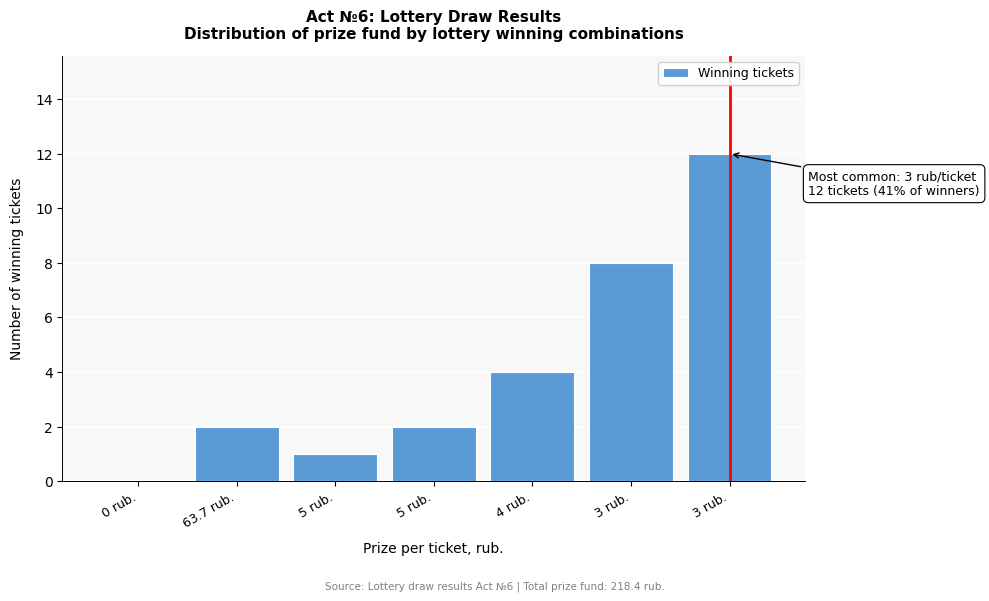

How many data points does each series have?

7